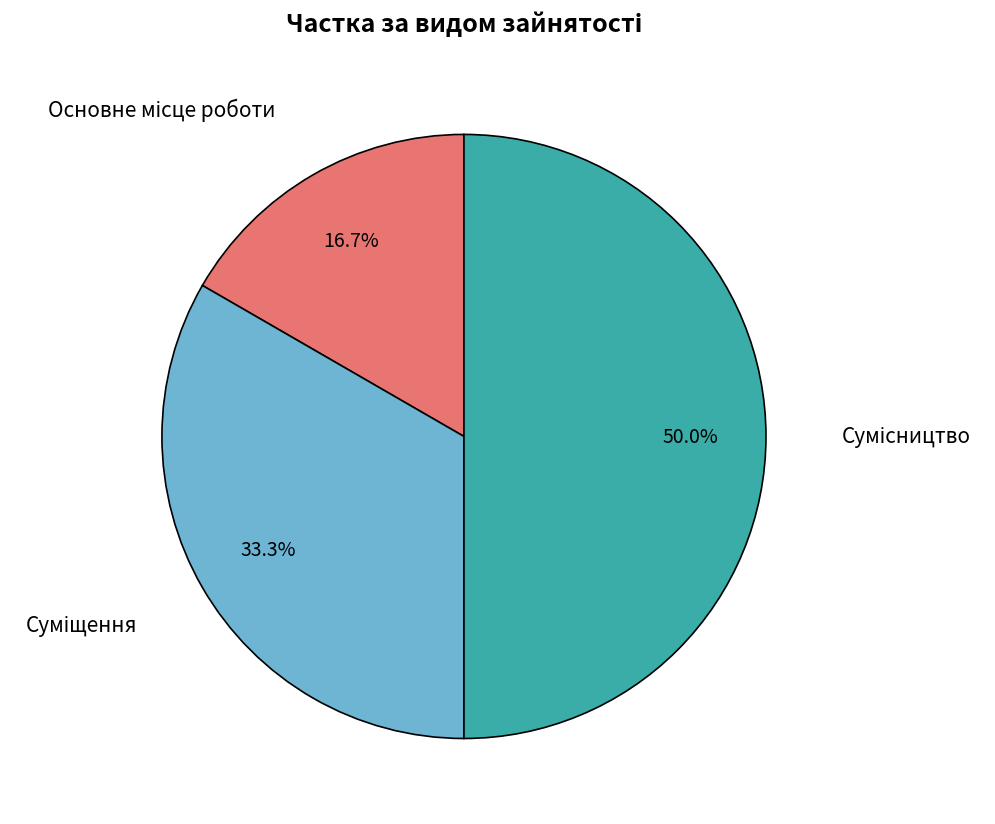

What percentage do Основне місце роботи and Сумісництво together represent?

66.7%